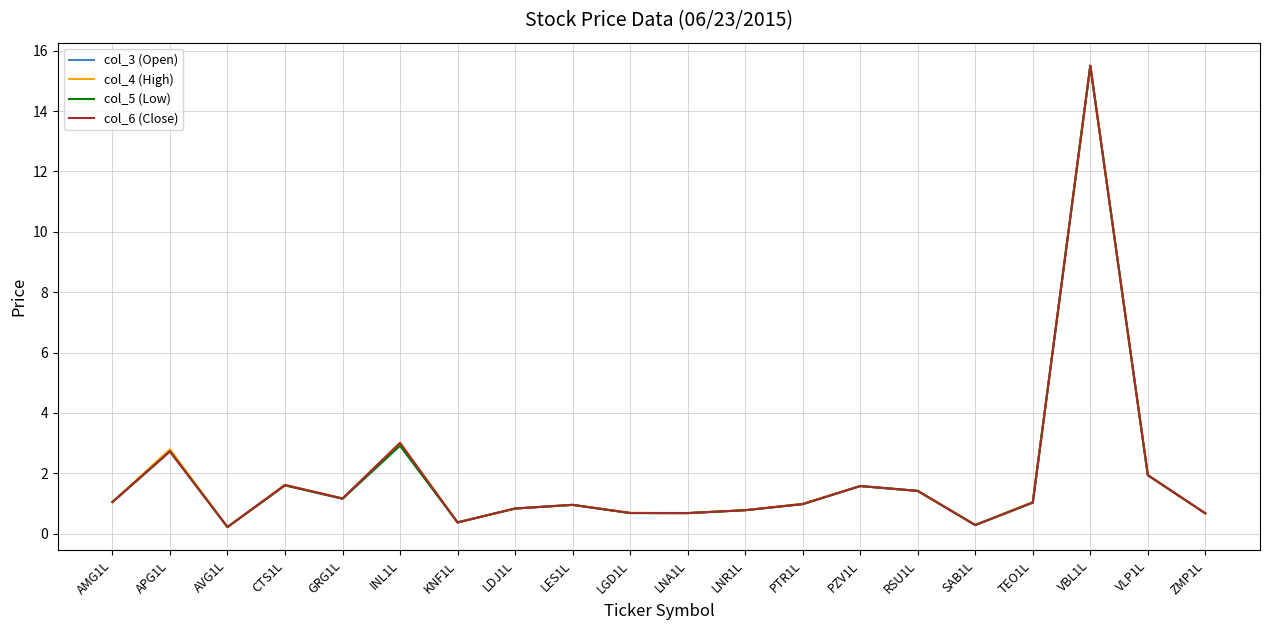

How many lines are shown in the chart?

4